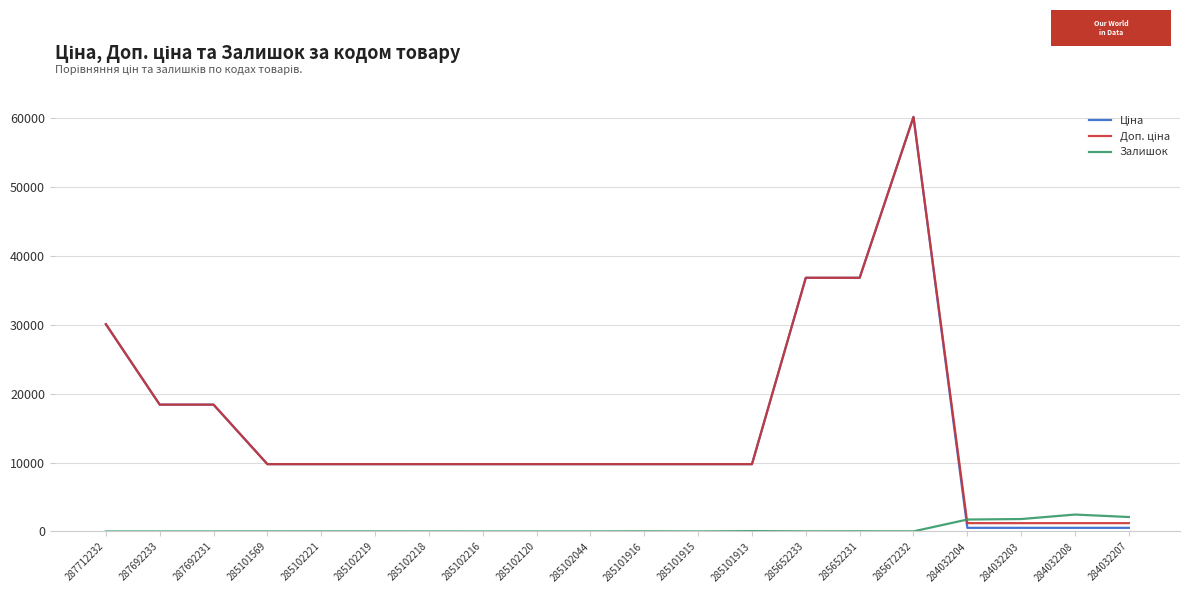

Does the chart have visible grid lines?

Yes